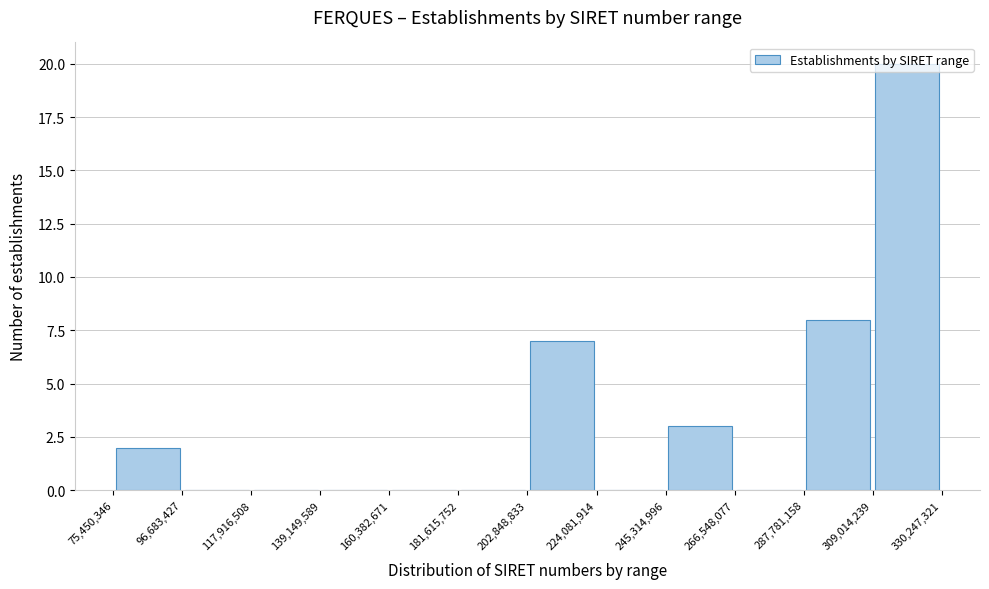

Reading left to right, transcribe this chart: for each bar, give the range it covers on the x-axis and its height. The values are not printed on the chart, so give them approximately, as read against the axis.

75,450,346 to 96,683,427: 2
96,683,427 to 117,916,508: 0
117,916,508 to 139,149,589: 0
139,149,589 to 160,382,671: 0
160,382,671 to 181,615,752: 0
181,615,752 to 202,848,833: 0
202,848,833 to 224,081,914: 7
224,081,914 to 245,314,996: 0
245,314,996 to 266,548,077: 3
266,548,077 to 287,781,158: 0
287,781,158 to 309,014,239: 8
309,014,239 to 330,247,321: 20